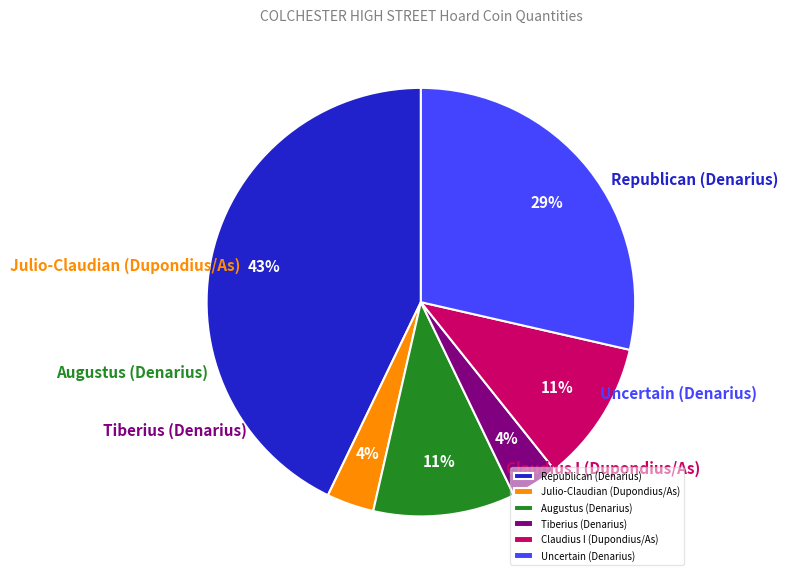

Is the sum of Republican (Denarius) and Julio-Claudian (Dupondius/As) greater than half?

No